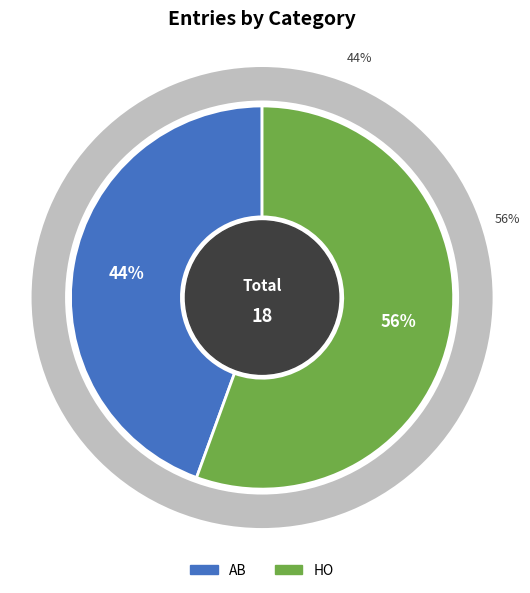

To the nearest percent, what percentage of the pie is AB?

44%